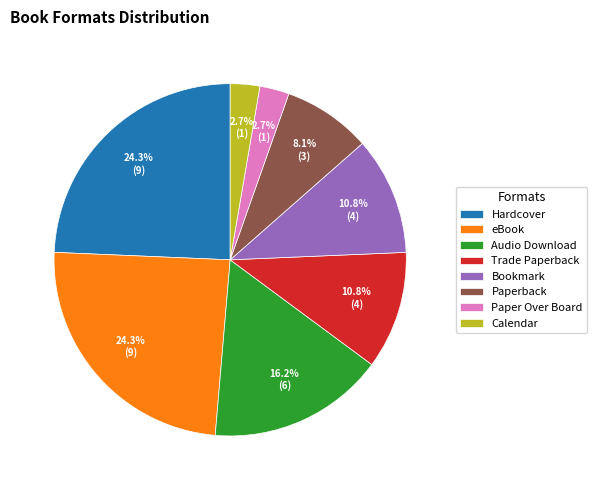

Is the sum of Paper Over Board and Hardcover greater than half?

No